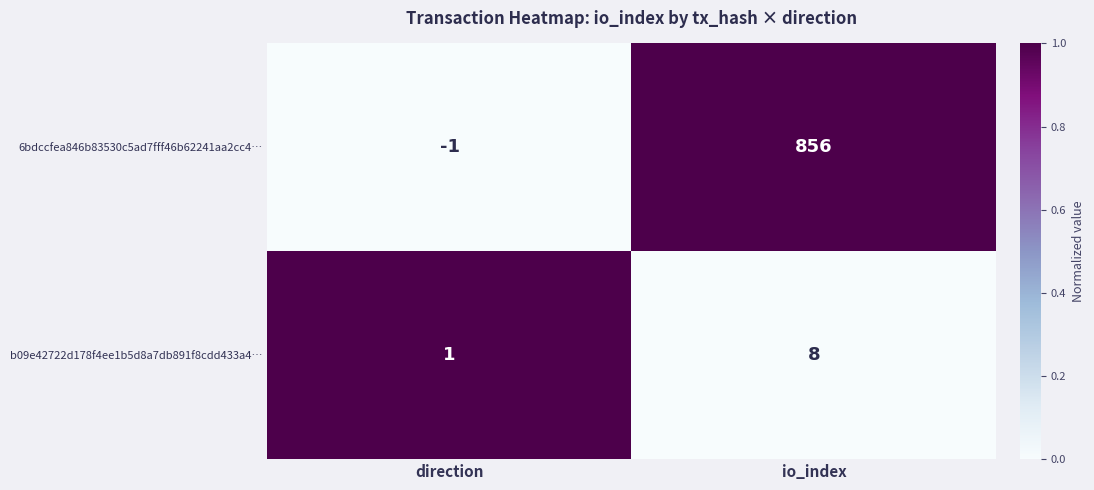

What is the sum of the 6bdccfea846b83530c5ad7fff46b62241aa2cc4… values at io_index and direction?

855